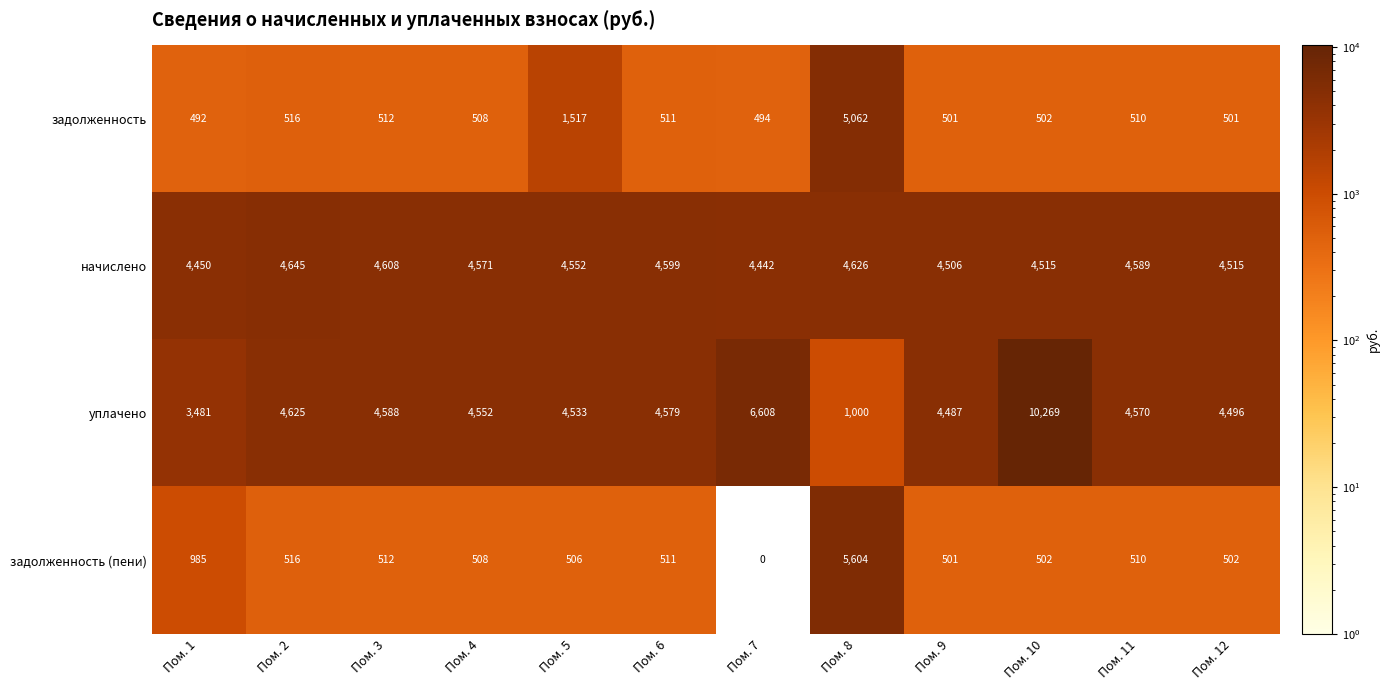

Which category has the highest value across all series?

Пом. 10